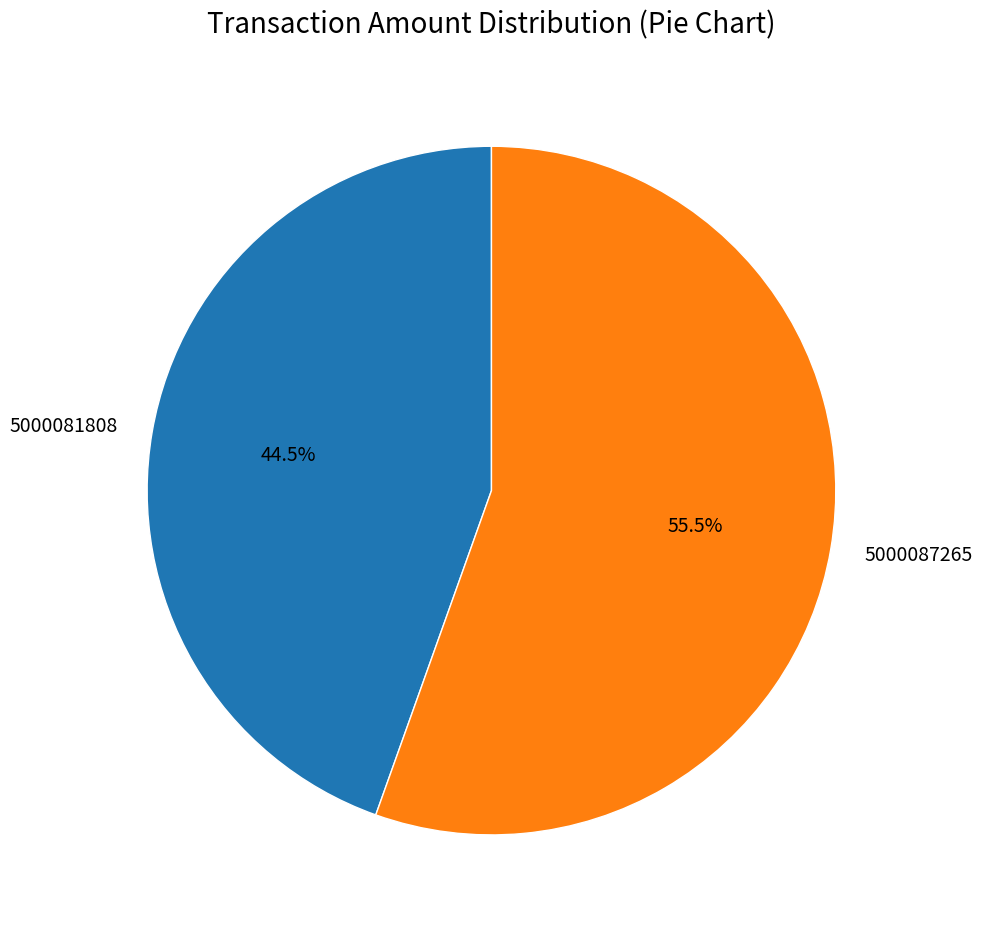

Which category has the smallest portion of the pie?

5000081808